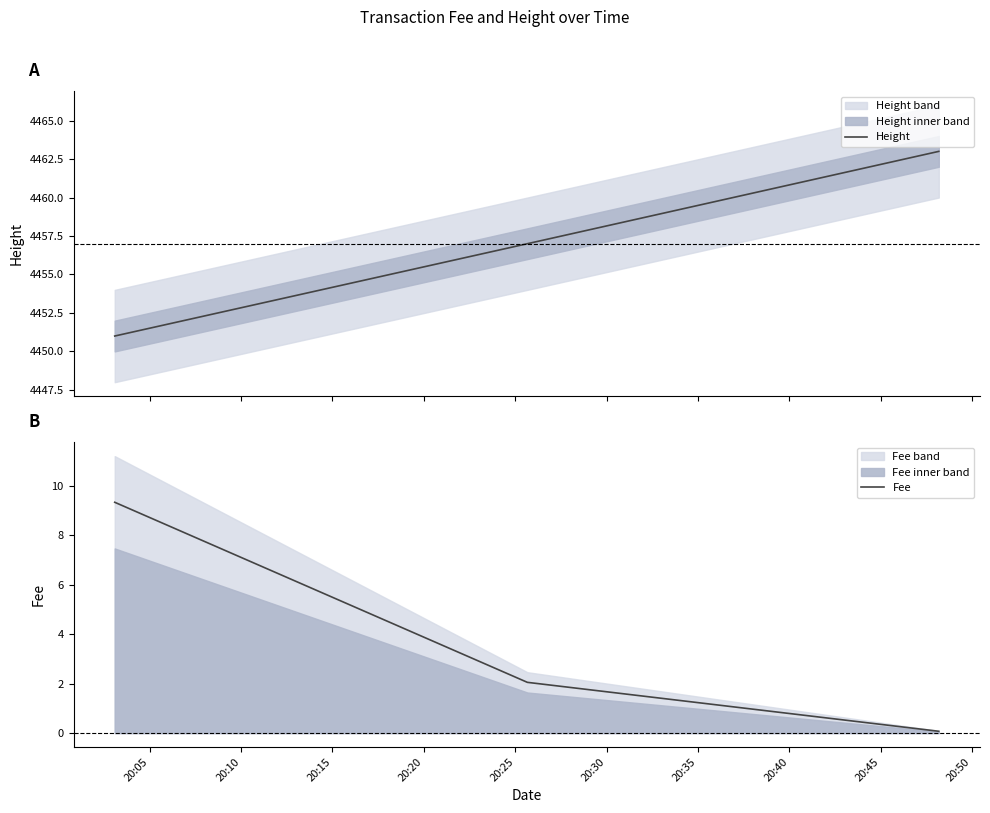

What is the total value across all series at 20:10?

4459.1